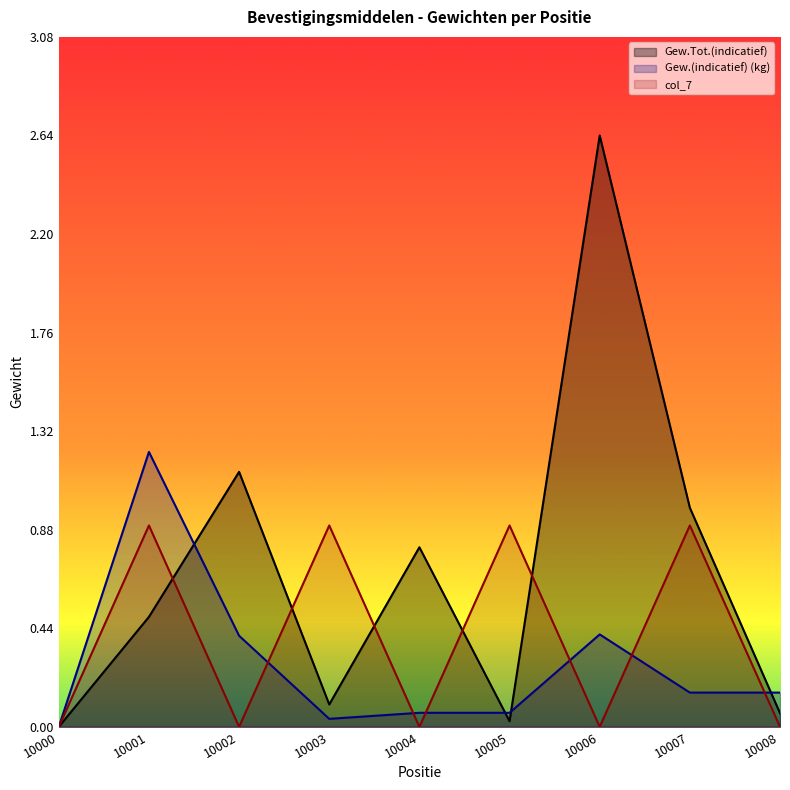

What are all the series names shown in the legend?

Gew.Tot.(indicatief), Gew.(indicatief) (kg), col_7